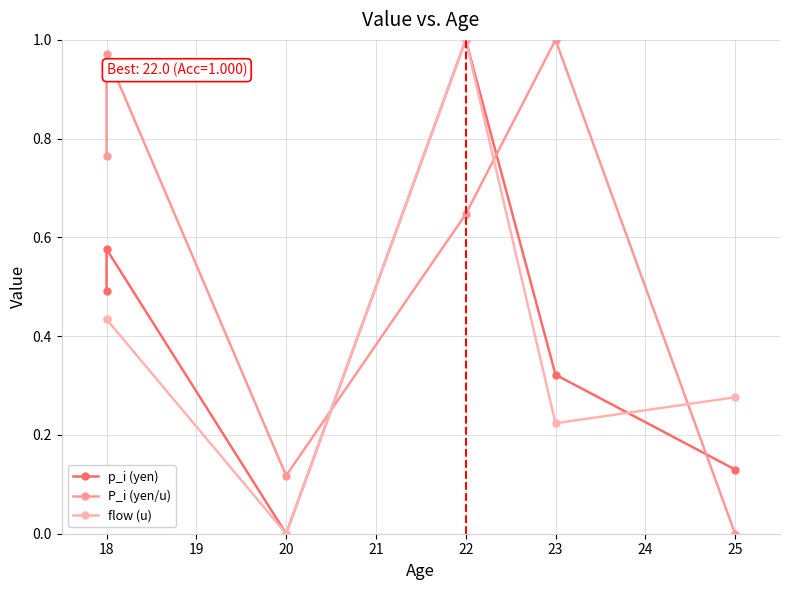

Rank the series by their maximum value, from highest to lowest.

p_i (yen), P_i (yen/u), flow (u)